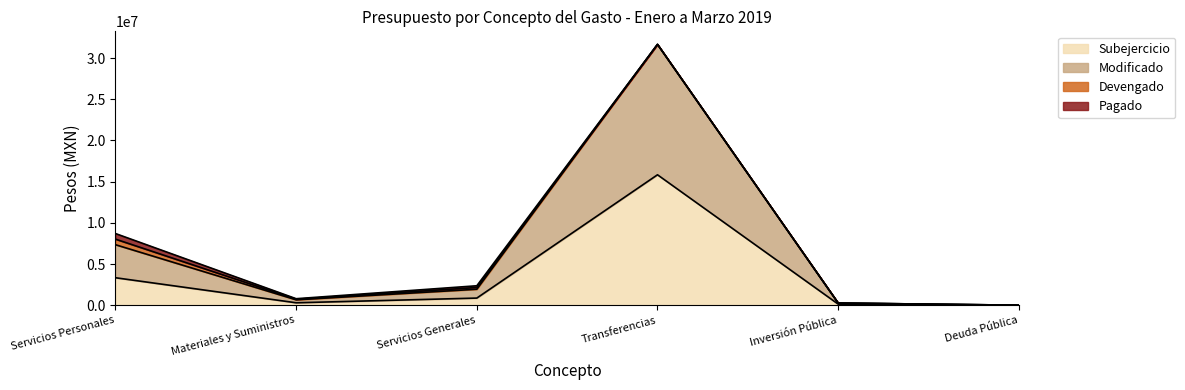

Does the chart have visible grid lines?

No